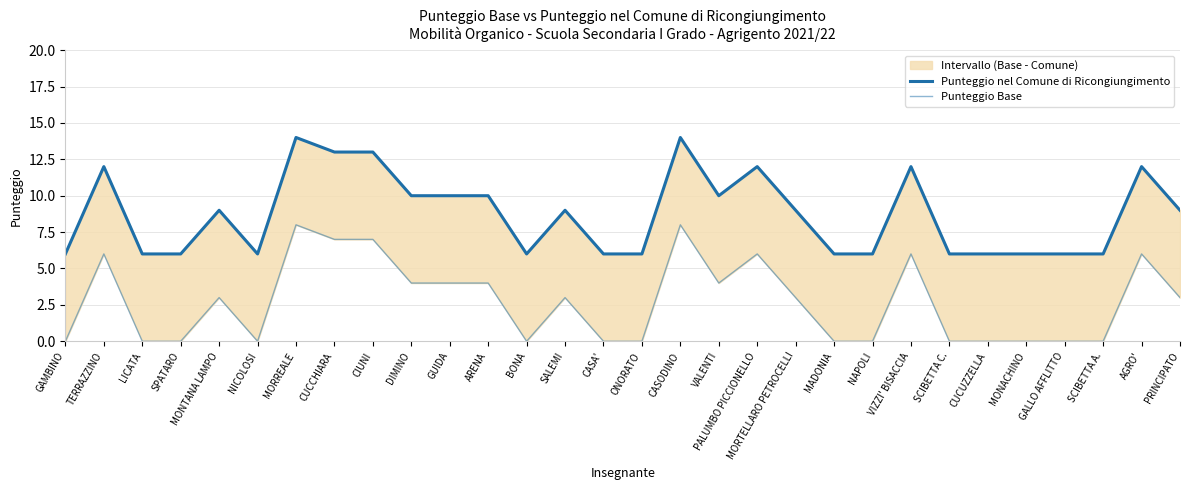

Which has a higher value, MORREALE or SPATARO?

MORREALE